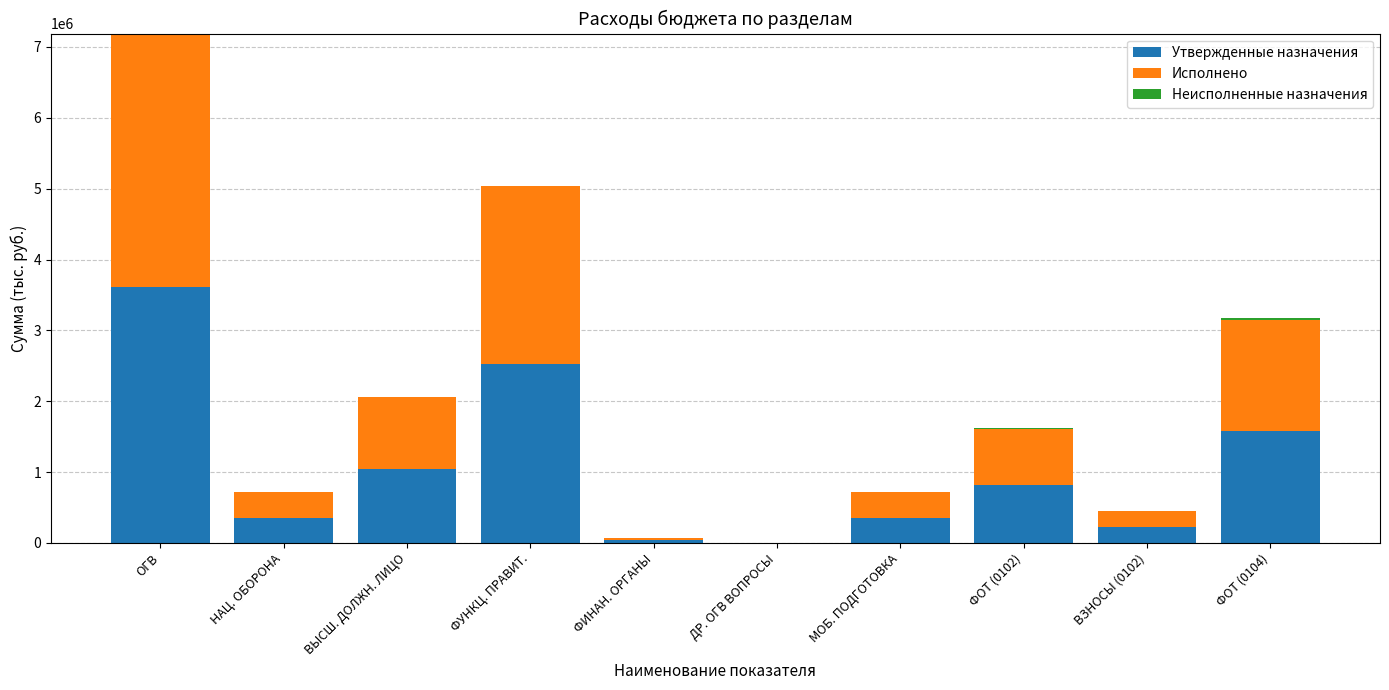

The value of Утвержденные назначения at ДР. ОГВ ВОПРОСЫ is 3359.0. True or false?

True